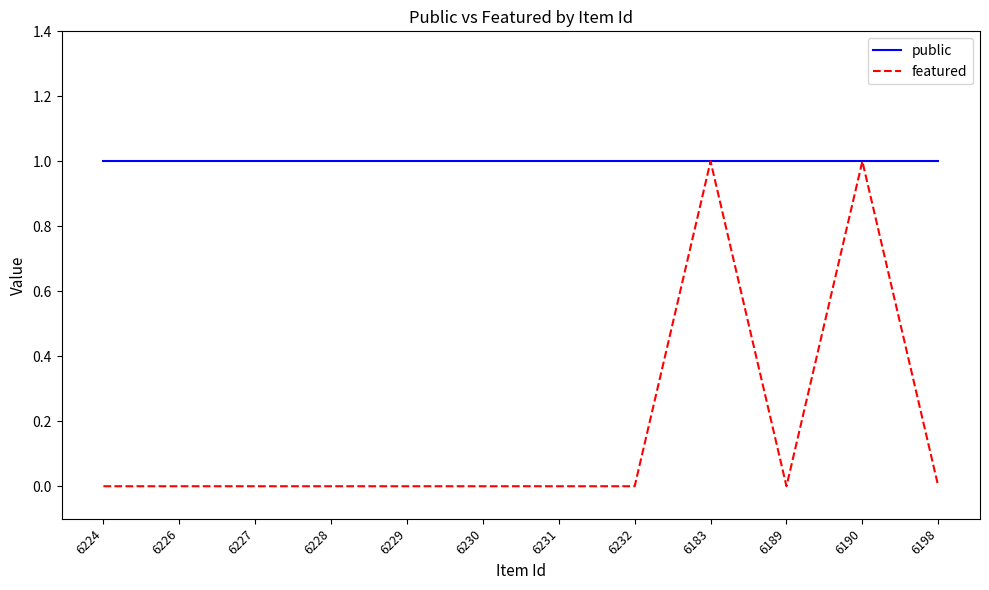

Which series changed the most between 6183 and 6198?

featured